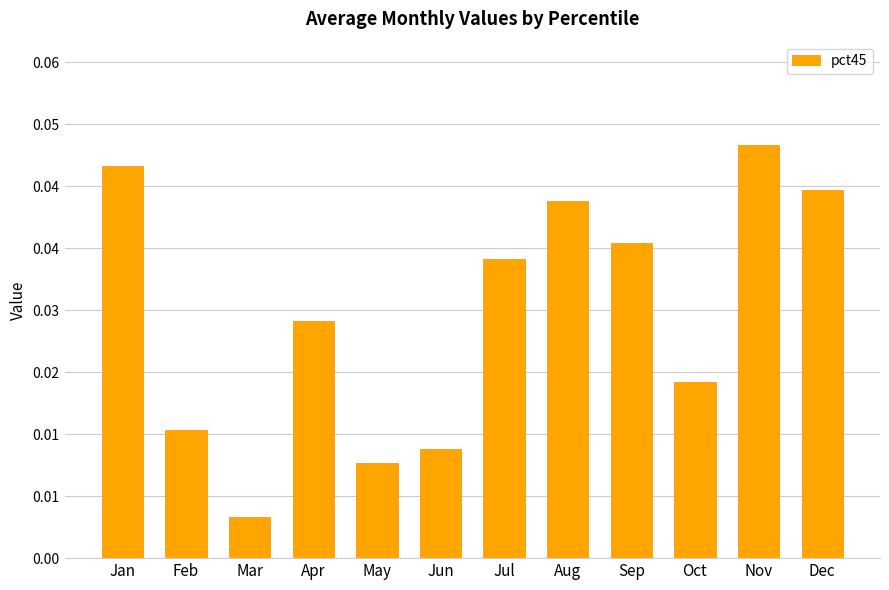

Between Oct and Feb, which is larger?

Oct